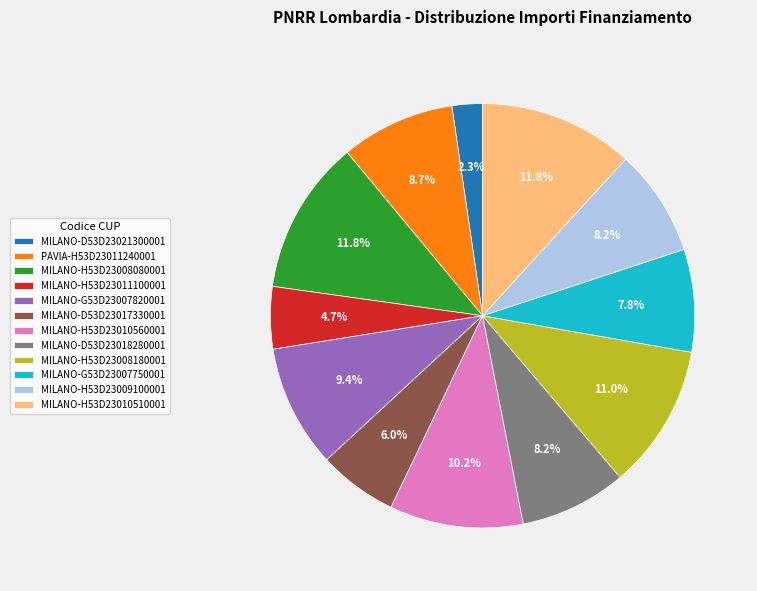

Between MILANO-G53D23007750001 and PAVIA-H53D23011240001, which is larger?

PAVIA-H53D23011240001